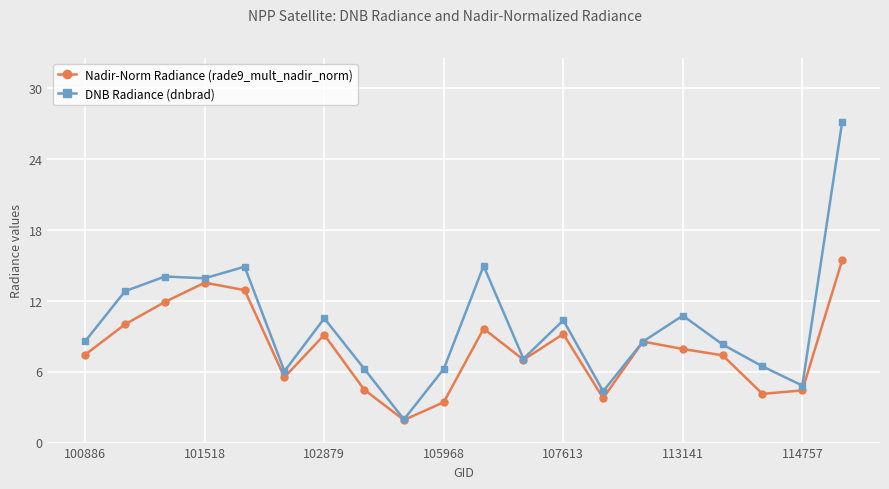

What is the value of the Nadir-Norm Radiance (rade9_mult_nadir_norm) point at the 15th from the left?

8.5